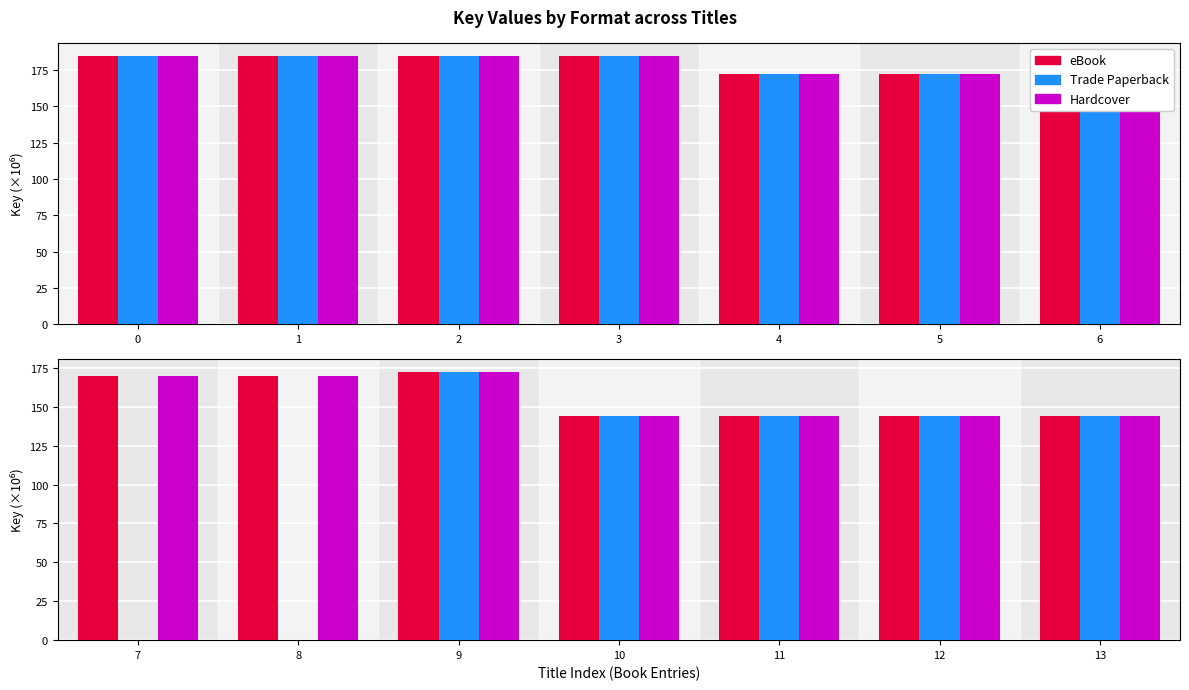

Rank the series by their maximum value, from lowest to highest.

eBook, Trade Paperback, Hardcover